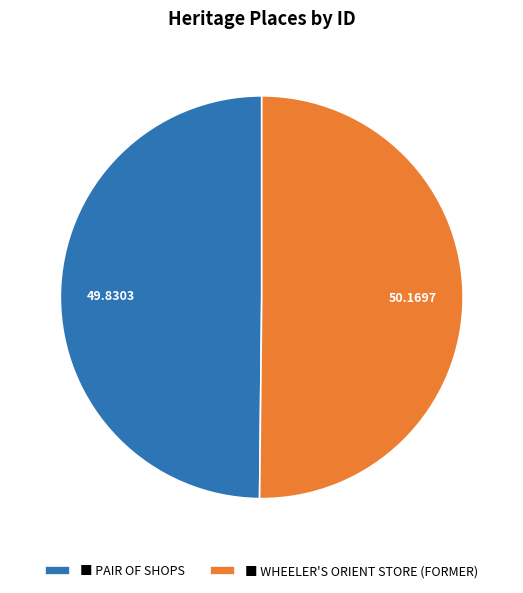

How many slices are in this pie chart?

2